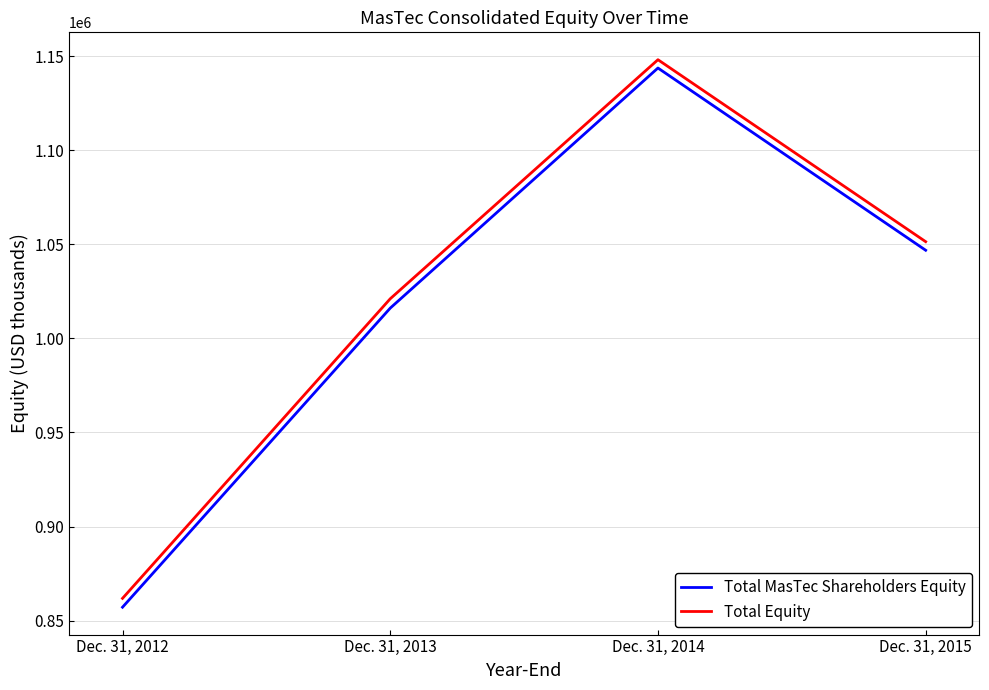

Is it true that Total Equity equals 266416 at Dec. 31, 2012?

False